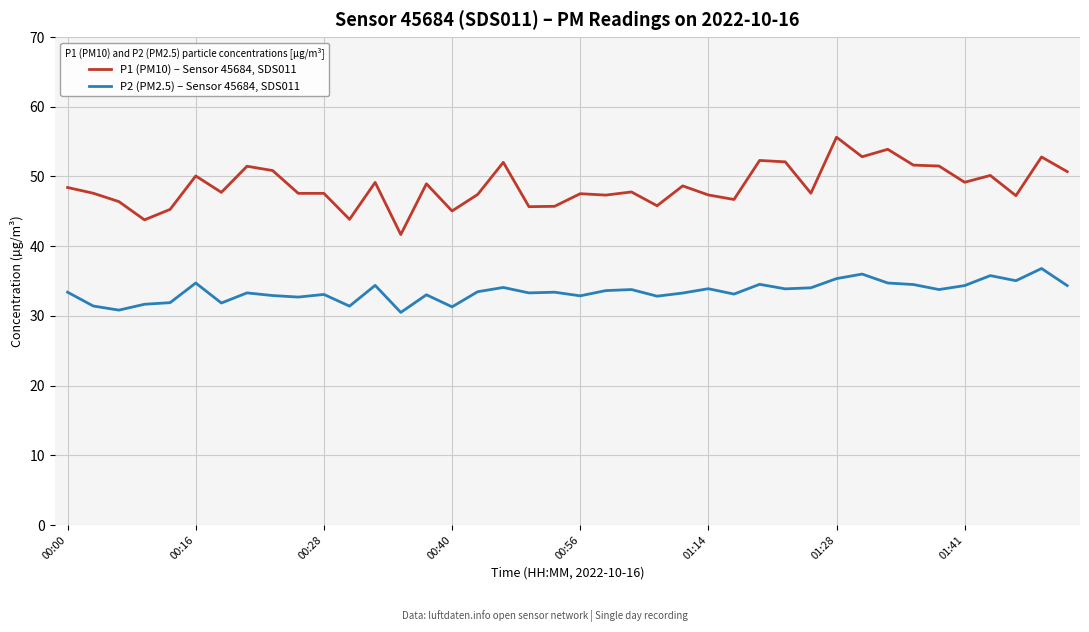

Which series has the largest total across all categories?

P1 (PM10) – Sensor 45684, SDS011